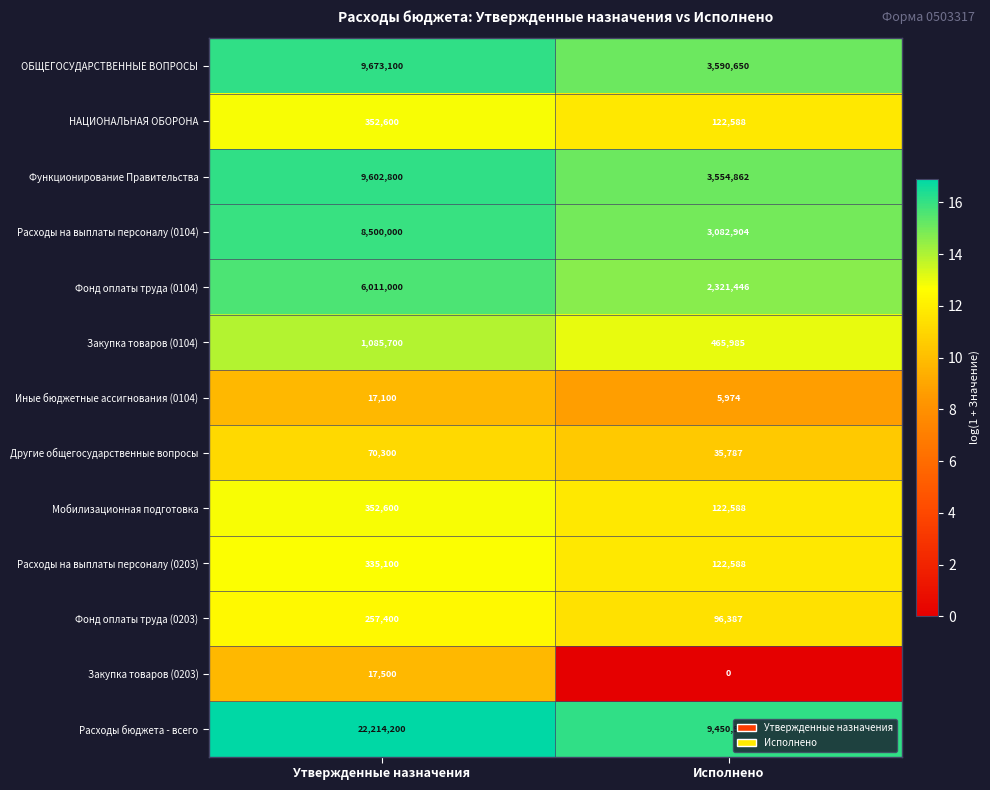

Reading right to left, what are all the values shown in this chart?

ОБЩЕГОСУДАРСТВЕННЫЕ ВОПРОСЫ: 3590650	9673100
НАЦИОНАЛЬНАЯ ОБОРОНА: 122588	352600
Функционирование Правительства: 3554862	9602800
Расходы на выплаты персоналу (0104): 3082904	8500000
Фонд оплаты труда (0104): 2321446	6011000
Закупка товаров (0104): 465985	1085700
Иные бюджетные ассигнования (0104): 5974	17100
Другие общегосударственные вопросы: 35787	70300
Мобилизационная подготовка: 122588	352600
Расходы на выплаты персоналу (0203): 122588	335100
Фонд оплаты труда (0203): 96387	257400
Закупка товаров (0203): 0	17500
Расходы бюджета - всего: 9450978	22214200